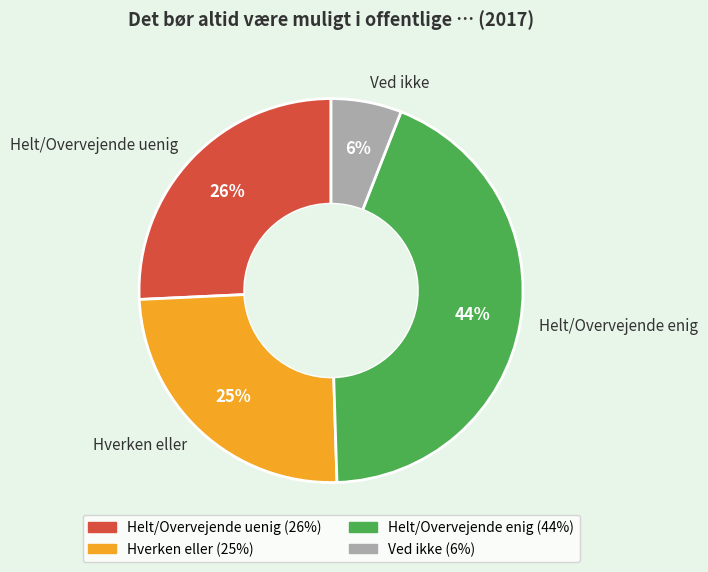

How many segments does this pie chart have?

4